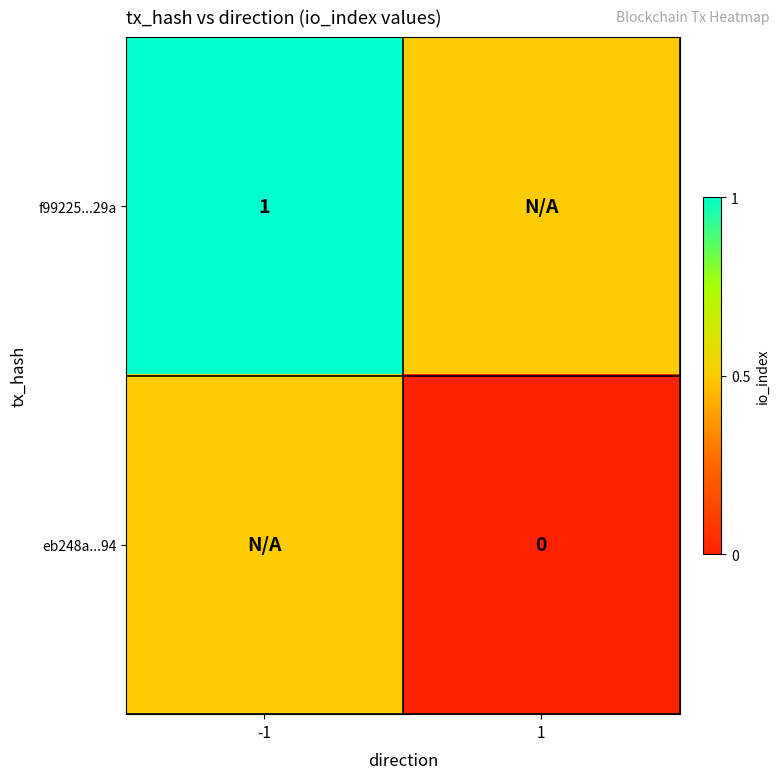

Is the value of f99225...29a at -1 greater than the value of eb248a...94 at 1?

Yes